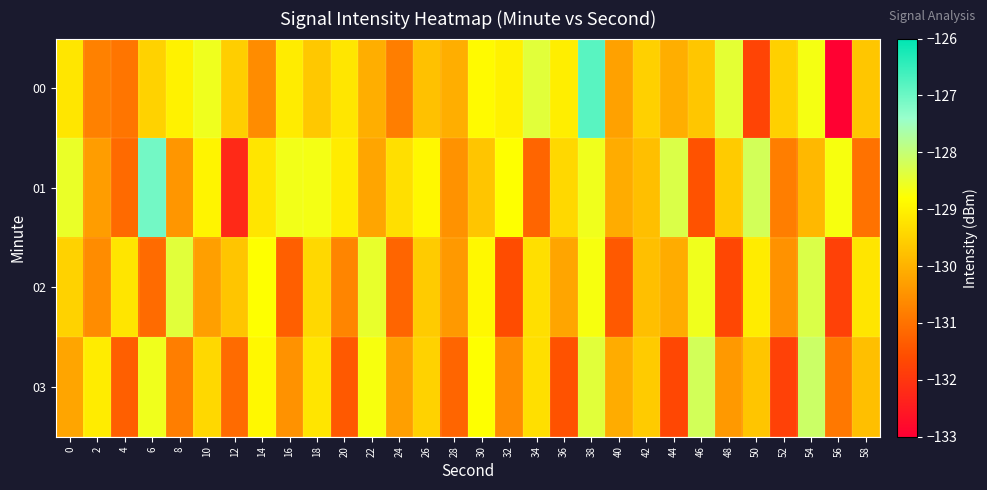

Reading left to right, list all the values displayed in this chart.

00: 0=-129.2	2=-130.8	4=-131.0	6=-129.5	8=-129.0	10=-128.6	12=-129.6	14=-130.6	16=-129.1	18=-129.7	20=-129.2	22=-130.1	24=-130.8	26=-129.8	28=-130.1	30=-128.9	32=-129.0	34=-128.4	36=-129.1	38=-126.8	40=-130.3	42=-129.5	44=-130.1	46=-129.7	48=-128.4	50=-131.7	52=-129.5	54=-128.7	56=-133.0	58=-129.7
01: 0=-128.5	2=-130.3	4=-131.1	6=-127.1	8=-130.4	10=-129.0	12=-132.2	14=-129.2	16=-128.6	18=-128.7	20=-129.1	22=-130.2	24=-129.3	26=-128.9	28=-130.5	30=-129.7	32=-128.8	34=-131.2	36=-129.4	38=-128.6	40=-130.1	42=-129.8	44=-128.3	46=-131.5	48=-129.6	50=-128.2	52=-130.8	54=-129.9	56=-128.7	58=-131.0
02: 0=-129.5	2=-130.6	4=-129.2	6=-131.1	8=-128.4	10=-130.3	12=-129.7	14=-128.8	16=-131.3	18=-129.4	20=-130.7	22=-128.5	24=-131.2	26=-129.6	28=-130.4	30=-128.9	32=-131.6	34=-129.3	36=-130.2	38=-128.7	40=-131.4	42=-129.8	44=-130.1	46=-128.6	48=-131.7	50=-129.1	52=-130.5	54=-128.3	56=-131.8	58=-129.2
03: 0=-130.2	2=-129.1	4=-131.3	6=-128.6	8=-130.8	10=-129.4	12=-131.1	14=-128.9	16=-130.5	18=-129.2	20=-131.4	22=-128.7	24=-130.3	26=-129.5	28=-131.2	30=-128.8	32=-130.6	34=-129.3	36=-131.5	38=-128.4	40=-130.1	42=-129.6	44=-131.7	46=-128.2	48=-130.4	50=-129.7	52=-131.8	54=-128.1	56=-130.9	58=-129.8